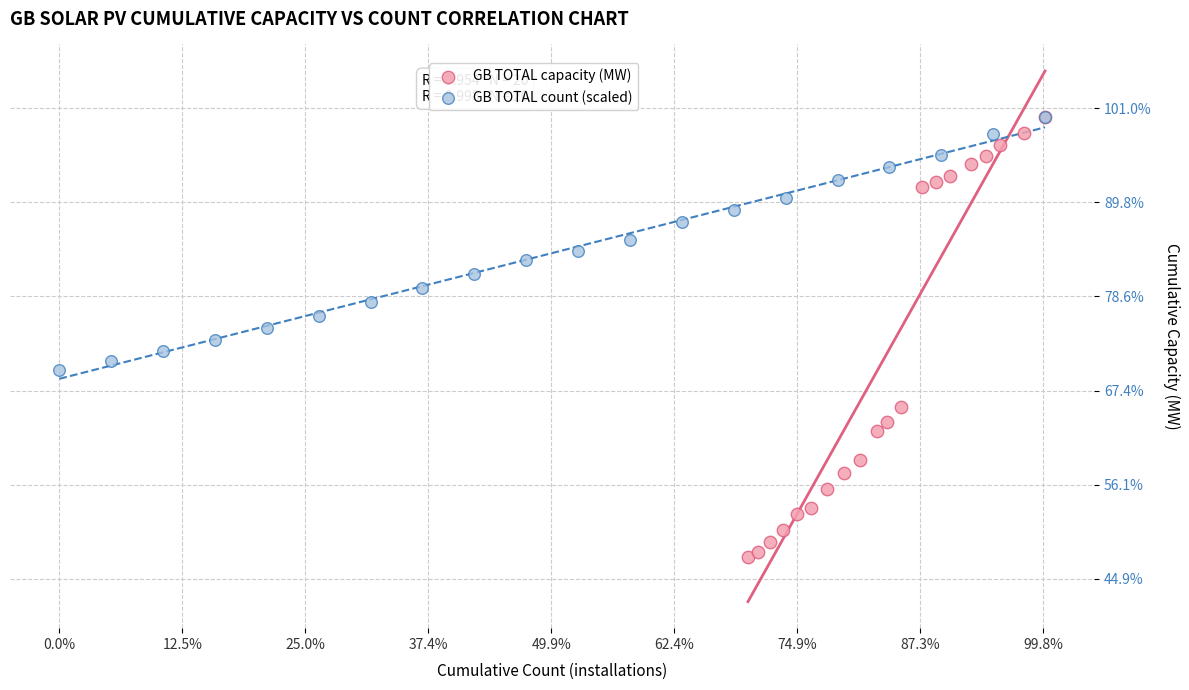

What are all the series names shown in the legend?

GB TOTAL capacity (MW), GB TOTAL count (scaled)